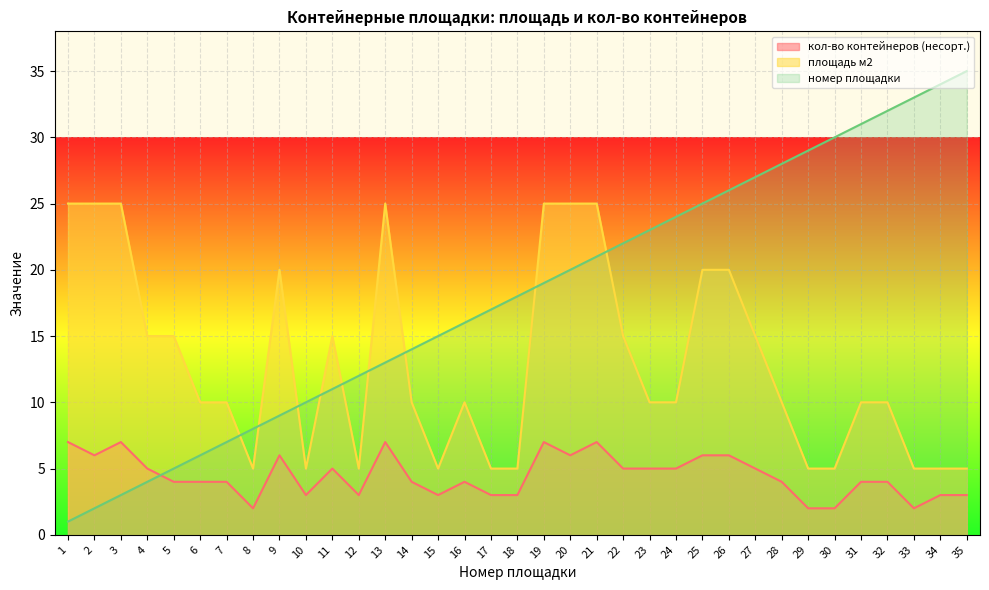

The value of кол-во контейнеров (несорт.) at 1 is 7. True or false?

True